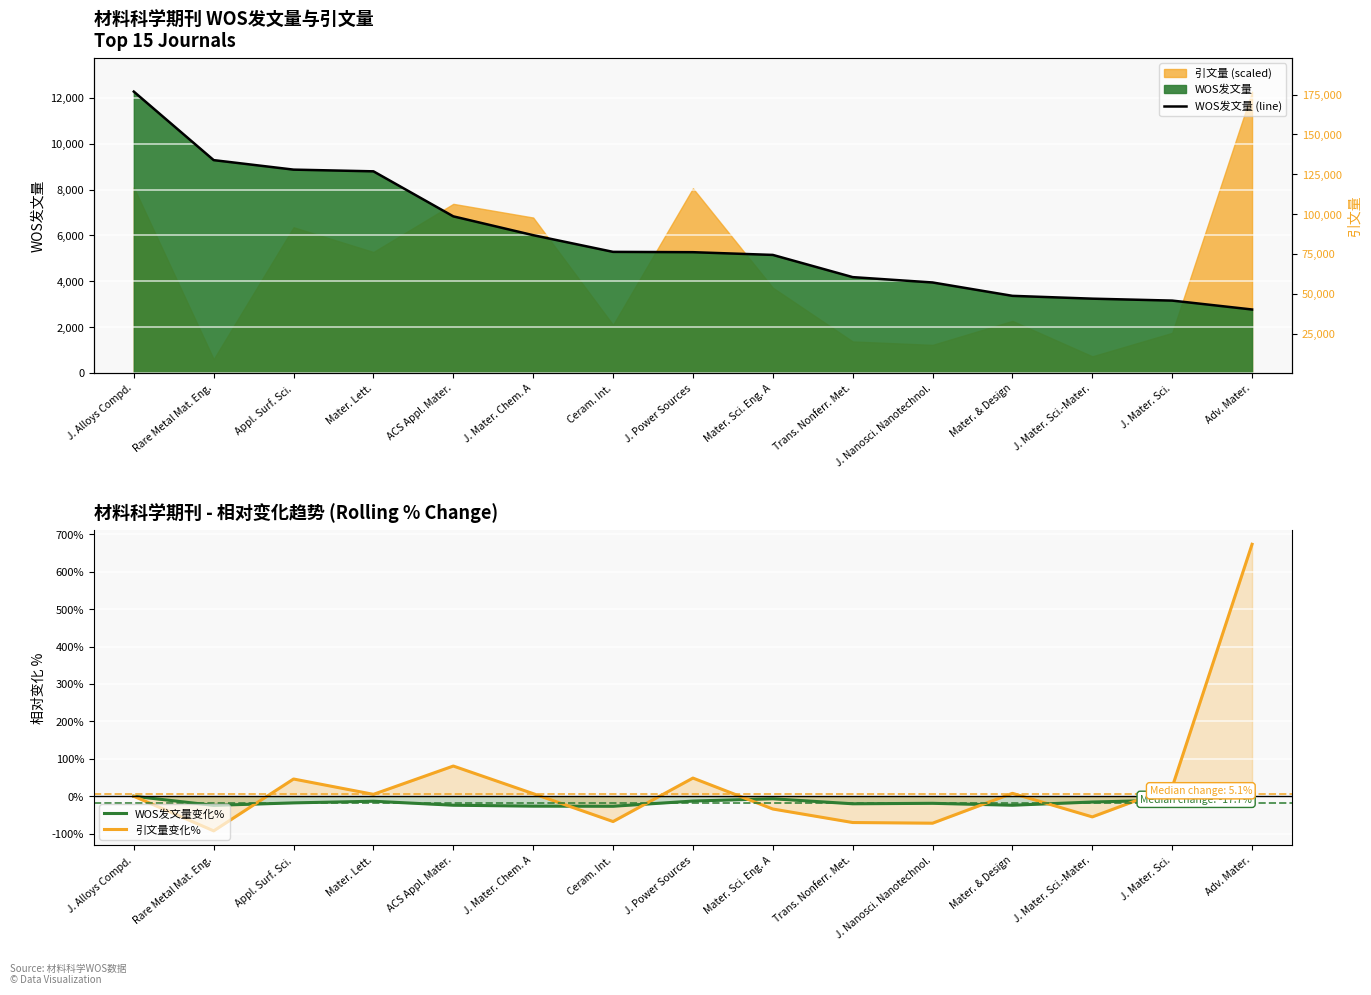

List the labels in order of WOS发文量变化% value, smallest first.

Ceram. Int., J. Mater. Chem. A, Rare Metal Mat. Eng., Mater. & Design, ACS Appl. Mater., Trans. Nonferr. Met., J. Nanosci. Nanotechnol., Appl. Surf. Sci., J. Mater. Sci.-Mater., Adv. Mater., Mater. Lett., J. Power Sources, J. Mater. Sci., Mater. Sci. Eng. A, J. Alloys Compd.